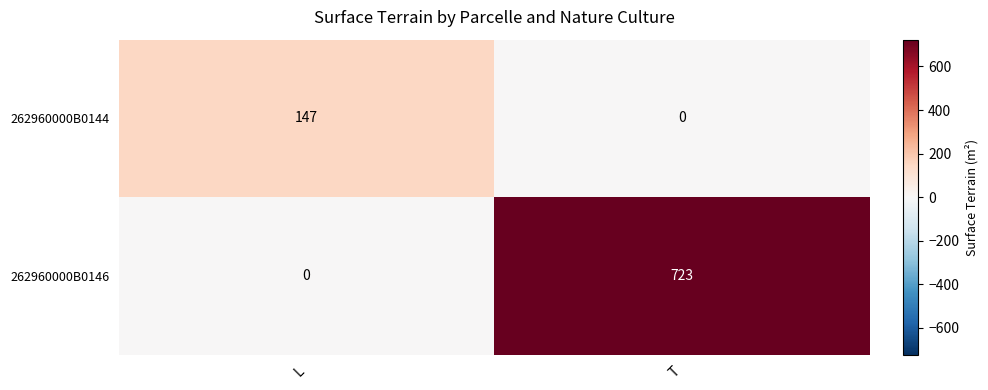

Which series has the largest total across all categories?

262960000B0146